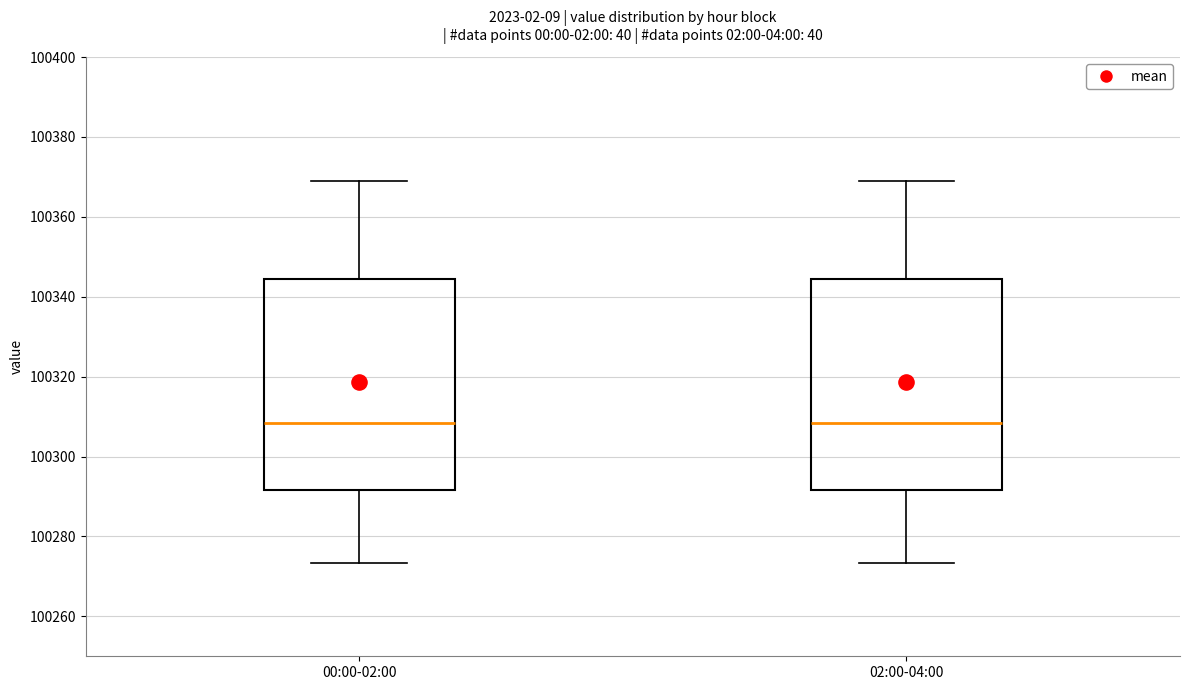

Reading left to right, transcribe this box plot: for each box, give where its median line is, the range the box spans, and where its two whiskers end, as read against the y-axis. The values are not printed on the chart, so give them approximately, as read against the axis.

00:00-02:00: median 100308, box 100292 to 100344, whiskers 100274 to 100368
02:00-04:00: median 100308, box 100292 to 100344, whiskers 100274 to 100368